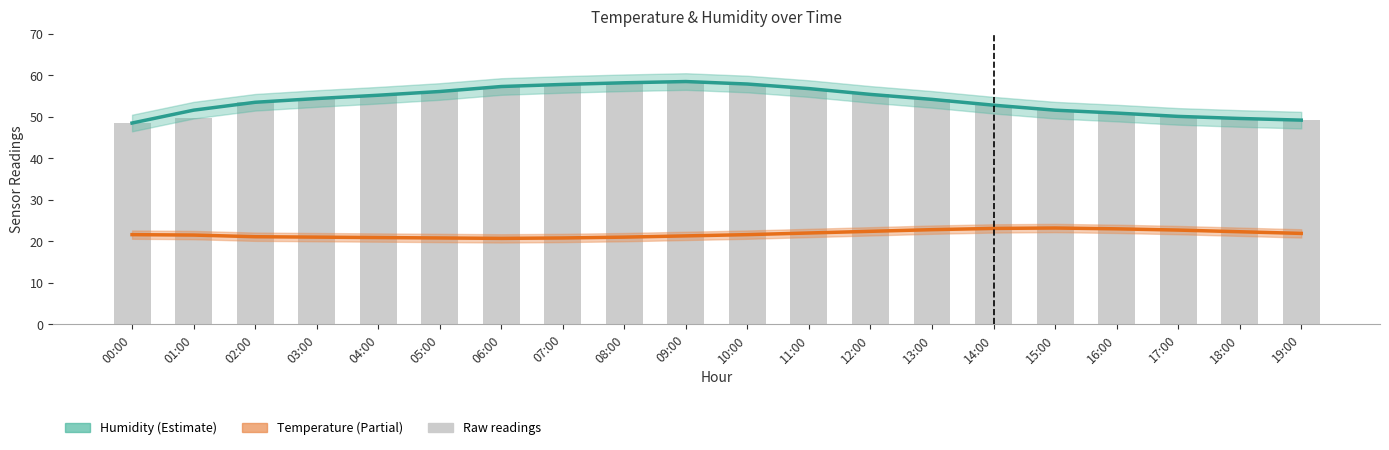

Where does the Humidity series first go above 54?

03:00